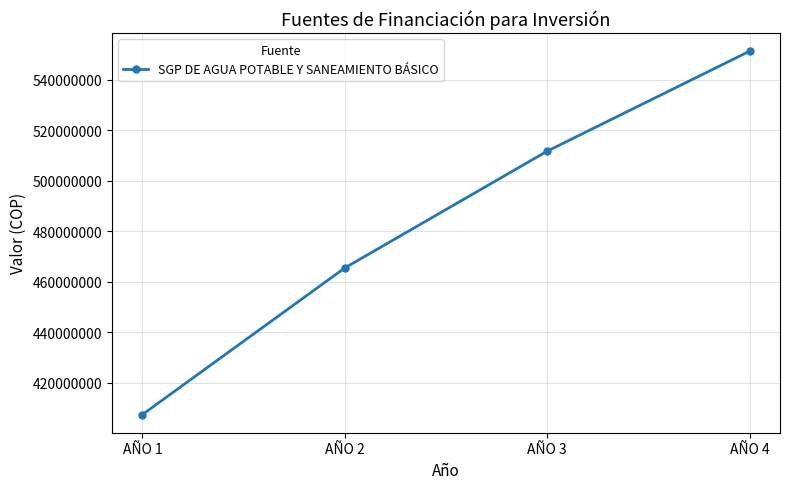

List the labels in order of value, largest first.

AÑO 4, AÑO 3, AÑO 2, AÑO 1